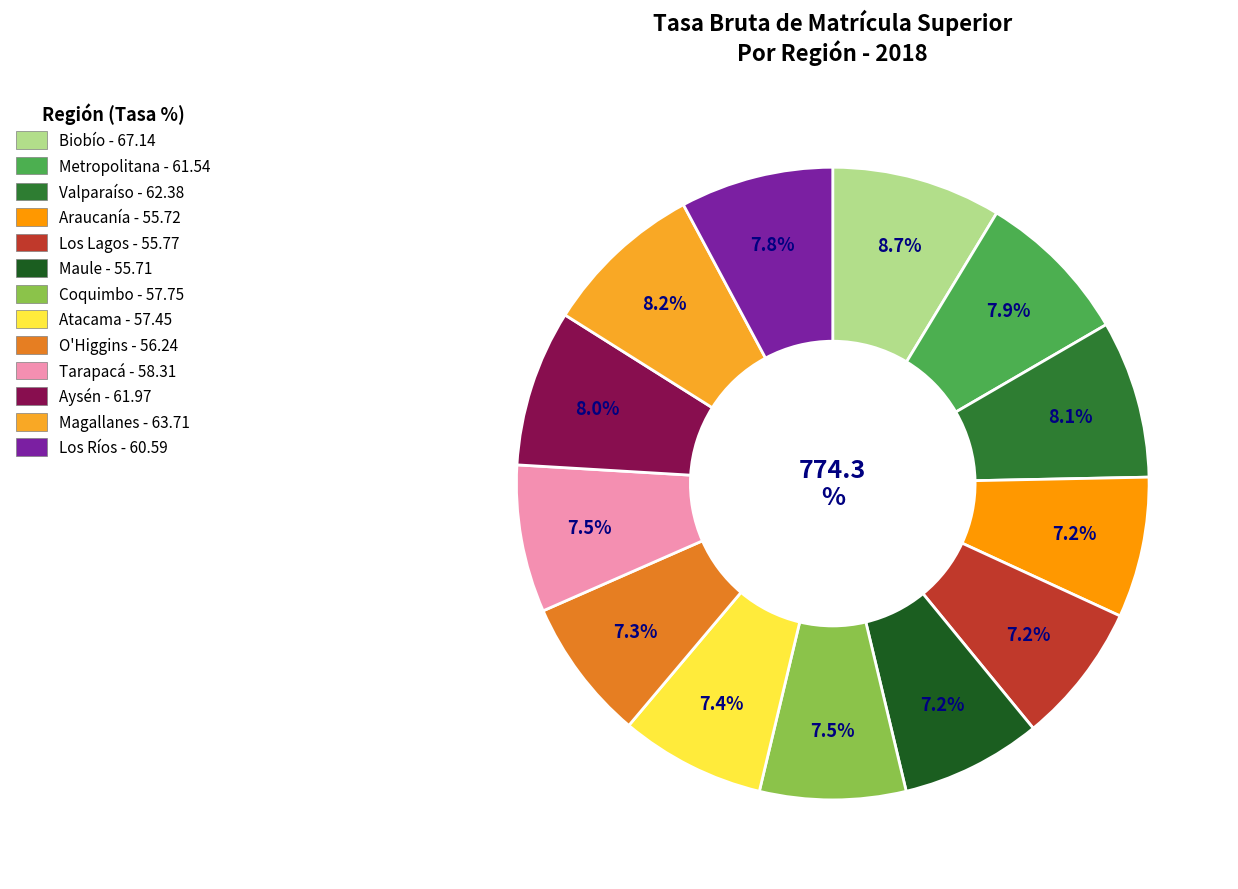

Is the sum of Los Ríos and Maule greater than half?

No